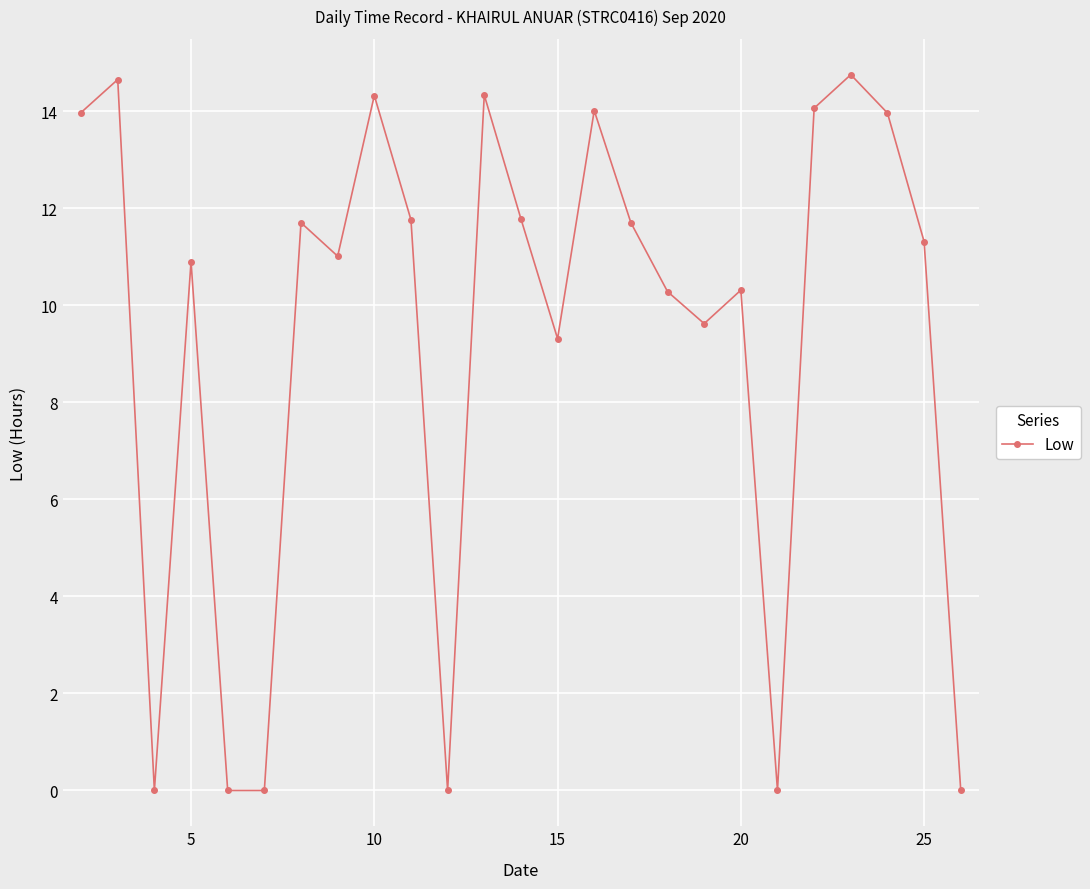

True or false: there are more than 0 points higher than both neighbors.

True